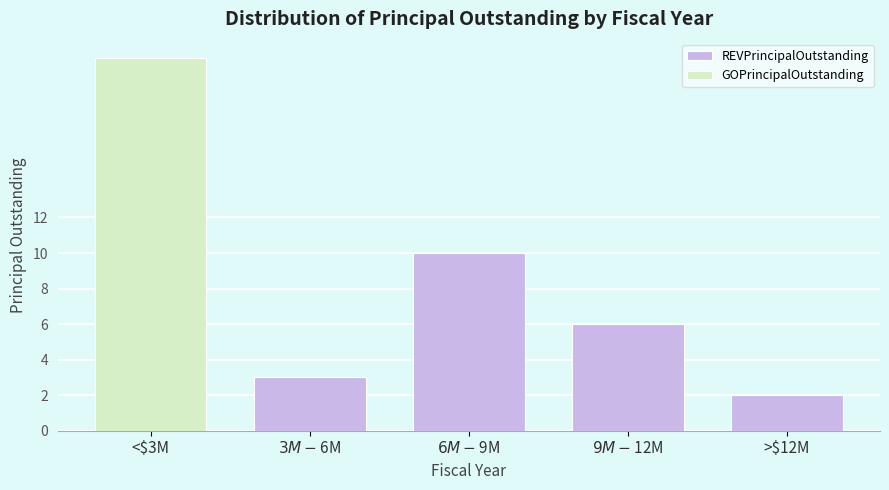

True or false: REVPrincipalOutstanding has a value of 2 at >$12M.

True